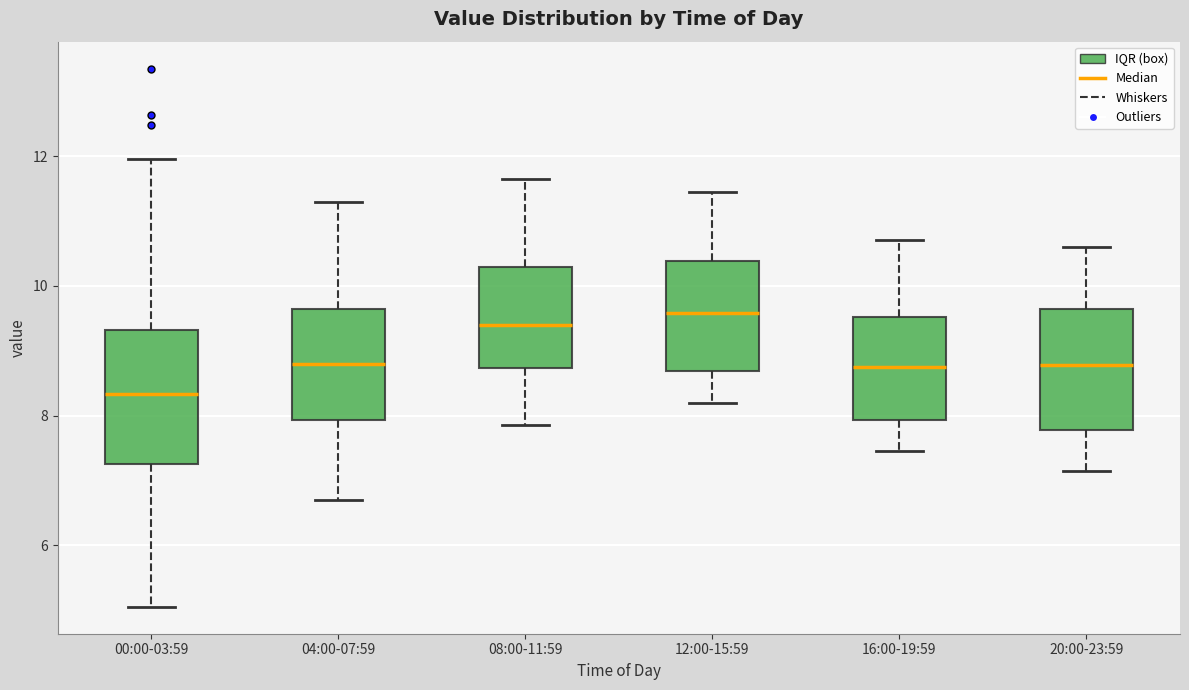

Where is the lower edge of the box for 00:00-03:59 on the y-axis? The values are not printed on the chart, so give them approximately, as read against the axis.

7.2